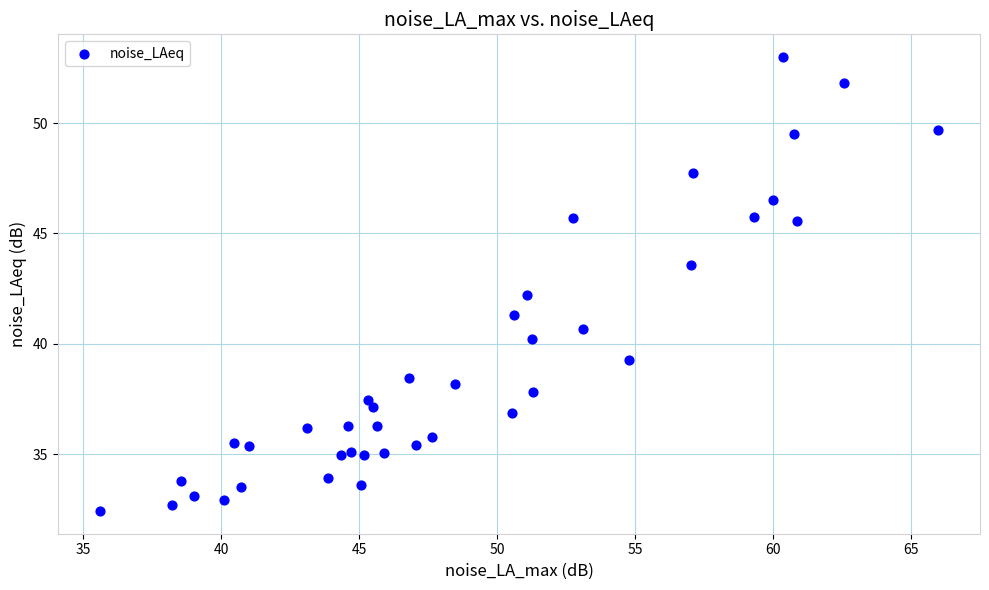

What is the range of Y values (max minus min)?

20.6